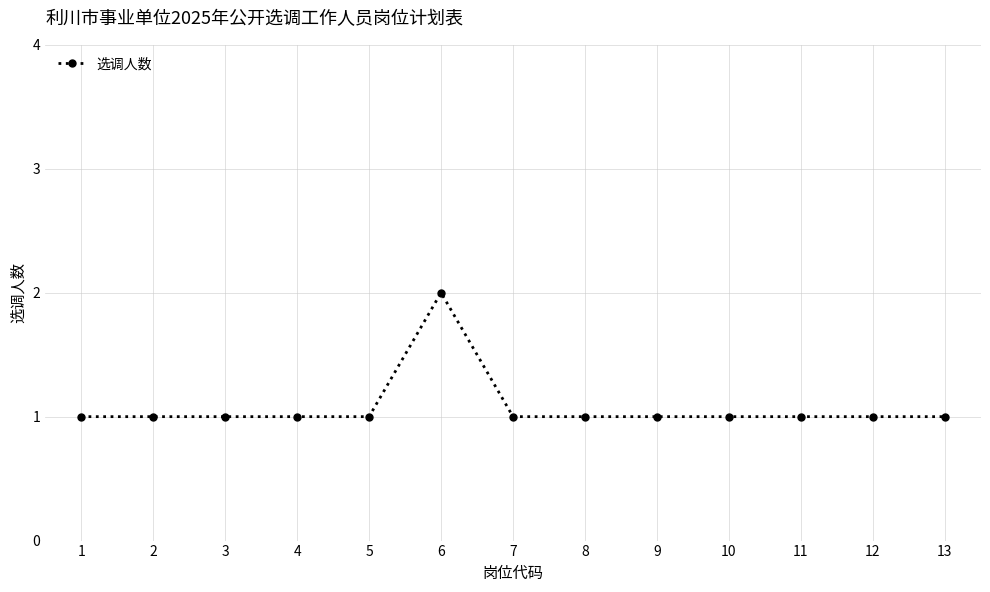

What is the value of the 4th point from the left?

1